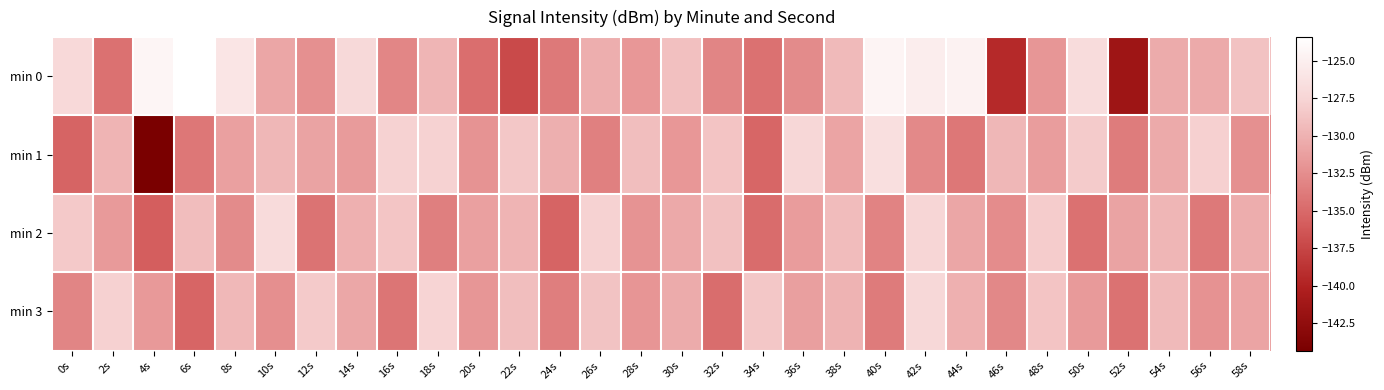

Reading left to right, list all the values displayed in this chart.

min 0: 0s=-127.1	2s=-134.5	4s=-124.4	6s=-123.4	8s=-126.0	10s=-130.8	12s=-132.3	14s=-127.1	16s=-133.0	18s=-129.7	20s=-134.7	22s=-137.2	24s=-133.9	26s=-130.2	28s=-131.8	30s=-129.0	32s=-133.1	34s=-134.5	36s=-132.7	38s=-129.5	40s=-124.4	42s=-125.1	44s=-124.7	46s=-139.5	48s=-131.9	50s=-126.8	52s=-141.6	54s=-130.4	56s=-130.5	58s=-128.8
min 1: 0s=-135.4	2s=-129.8	4s=-144.3	6s=-134.1	8s=-131.2	10s=-129.6	12s=-131.0	14s=-131.5	16s=-127.7	18s=-127.7	20s=-132.1	22s=-128.5	24s=-130.2	26s=-133.4	28s=-129.1	30s=-131.8	32s=-128.7	34s=-135.2	36s=-127.3	38s=-130.9	40s=-126.5	42s=-132.8	44s=-134.1	46s=-129.6	48s=-131.4	50s=-128.2	52s=-133.7	54s=-130.5	56s=-127.9	58s=-132.3
min 2: 0s=-128.4	2s=-131.6	4s=-135.8	6s=-129.2	8s=-132.7	10s=-126.9	12s=-134.3	14s=-130.1	16s=-128.6	18s=-133.5	20s=-131.2	22s=-129.8	24s=-135.4	26s=-127.7	28s=-132.1	30s=-130.6	32s=-128.9	34s=-134.8	36s=-131.5	38s=-129.3	40s=-133.2	42s=-127.4	44s=-130.8	46s=-132.6	48s=-128.1	50s=-134.5	52s=-131.0	54s=-129.7	56s=-133.9	58s=-130.3
min 3: 0s=-133.1	2s=-127.8	4s=-131.7	6s=-135.3	8s=-129.5	10s=-132.4	12s=-128.3	14s=-130.7	16s=-134.2	18s=-127.6	20s=-131.9	22s=-129.1	24s=-133.6	26s=-128.8	28s=-132.0	30s=-130.4	32s=-134.7	34s=-128.5	36s=-131.3	38s=-129.9	40s=-133.8	42s=-127.2	44s=-130.1	46s=-132.9	48s=-128.7	50s=-131.6	52s=-134.4	54s=-129.4	56s=-132.2	58s=-130.9